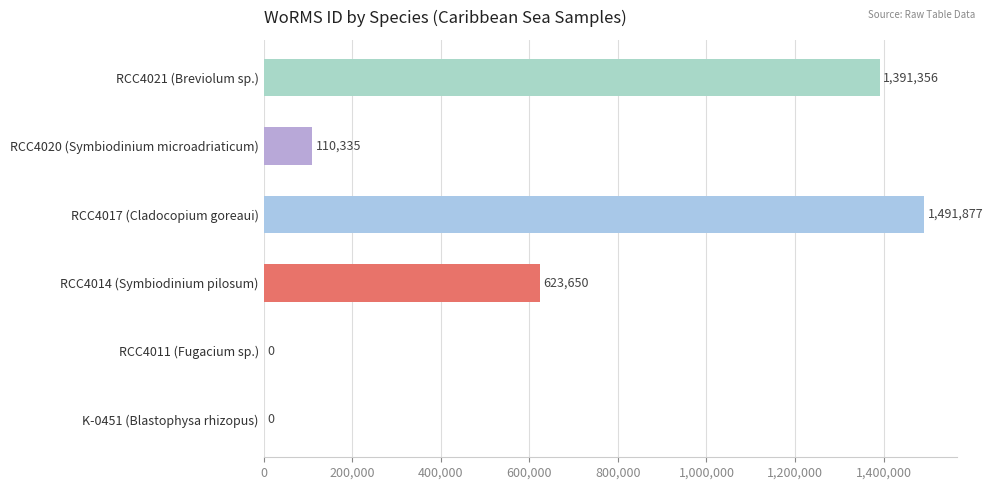

Is it true that the value at RCC4021 (Breviolum sp.) is 1391356?

True